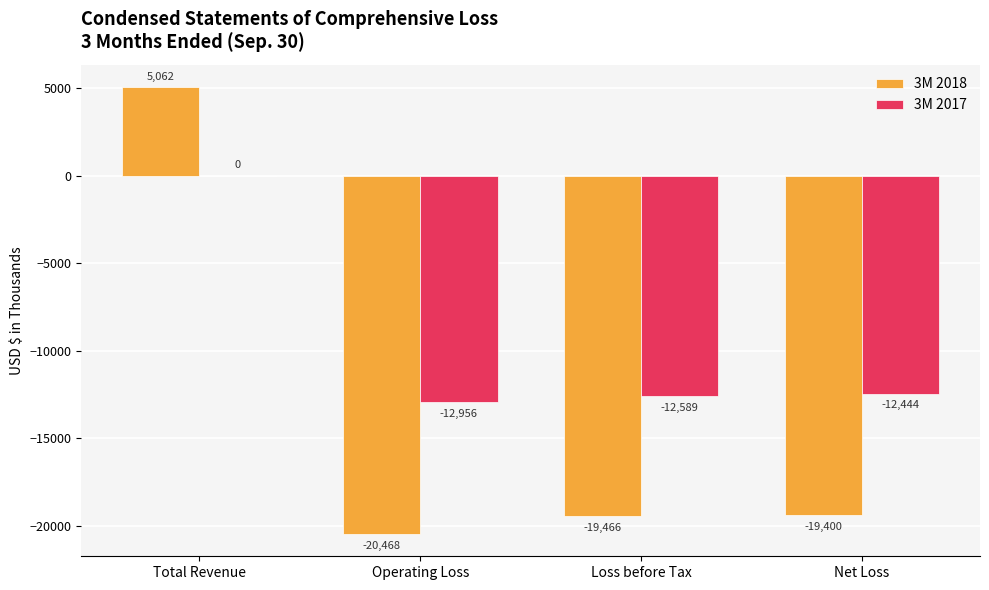

Between Total Revenue and Net Loss, which series saw the biggest shift?

3M 2018